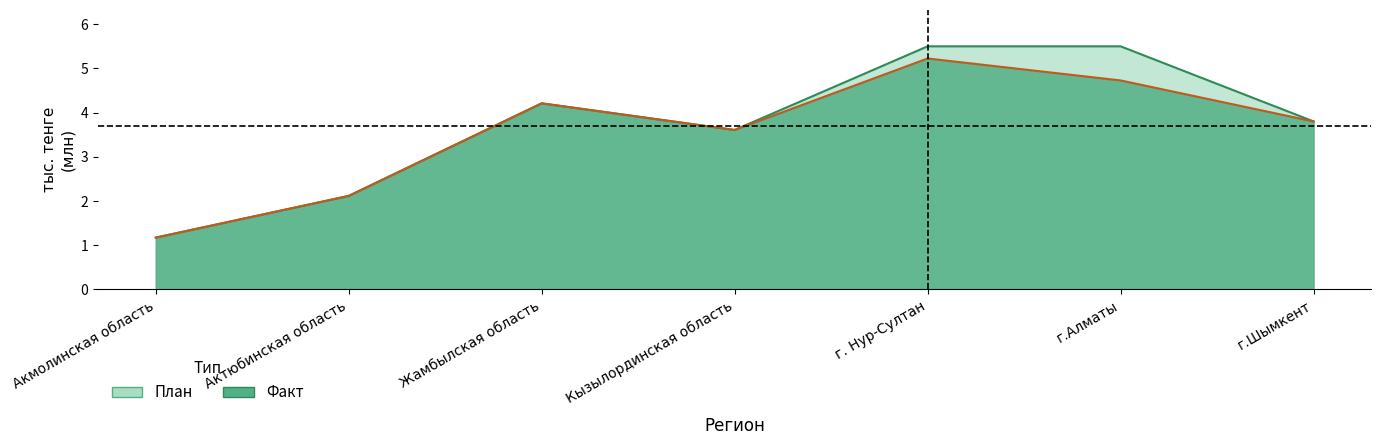

Count the number of categories in the chart.

7